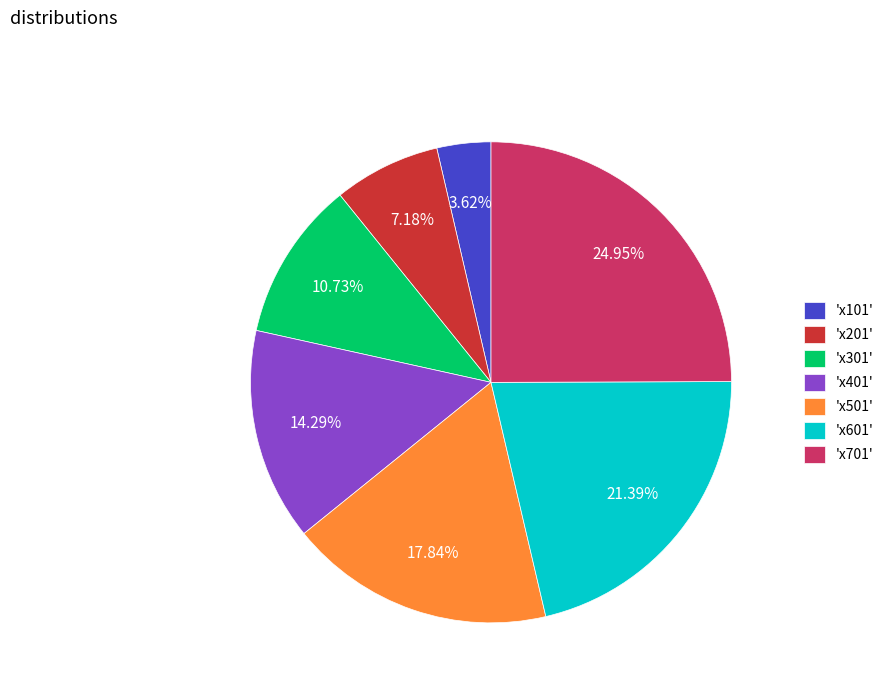

Approximately how many times larger is the value at 'x301' compared to 'x101'?

3.0